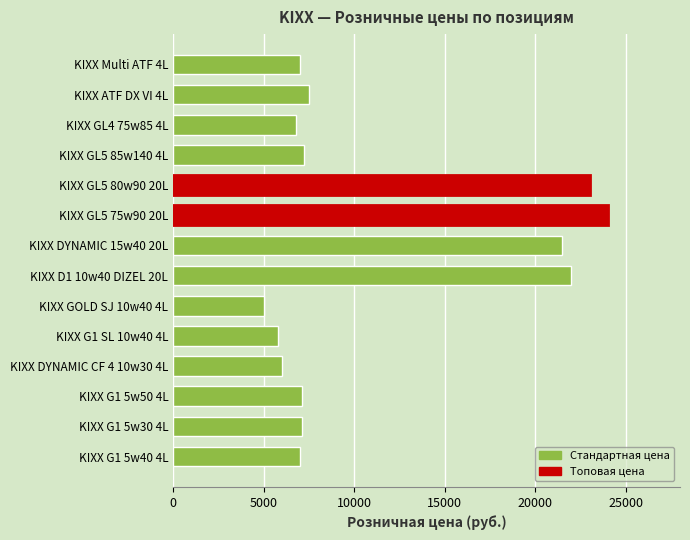

What is the change in value from KIXX GOLD SJ 10w40 4L to KIXX DYNAMIC 15w40 20L?

+16500